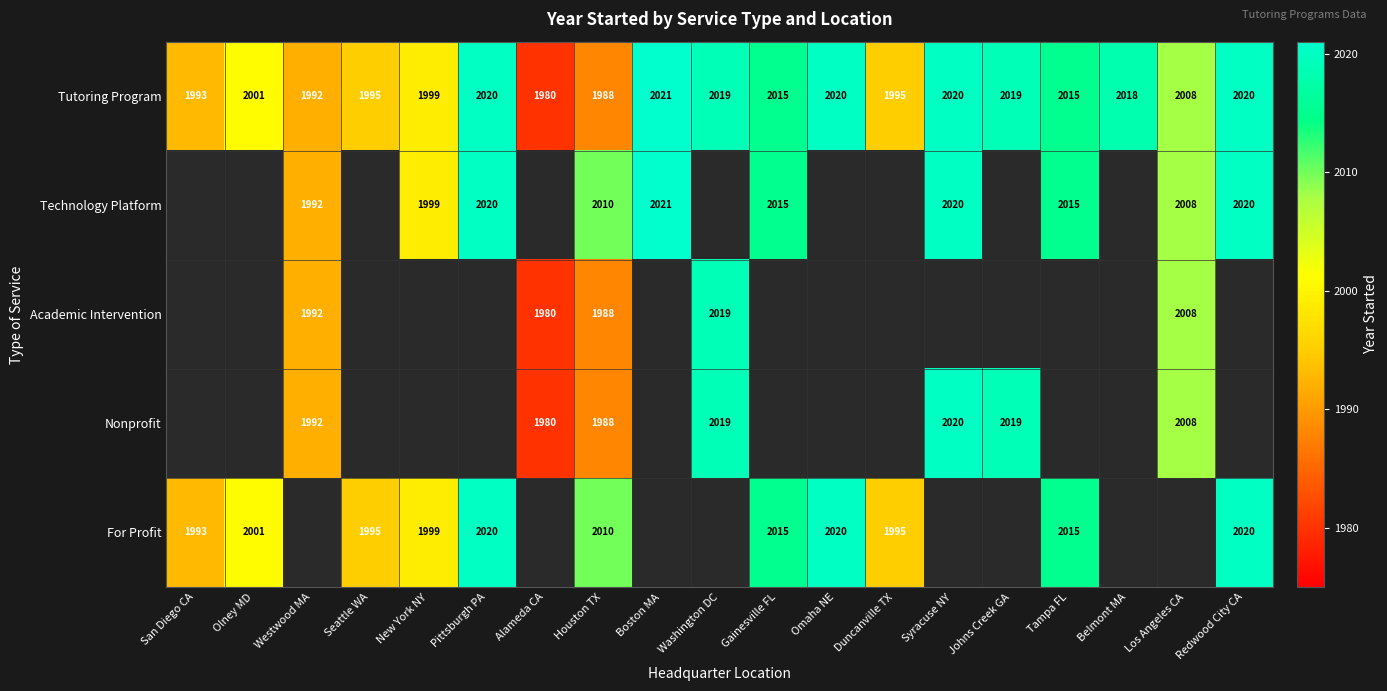

Between Los Angeles CA and Alameda CA, which is larger?

Los Angeles CA